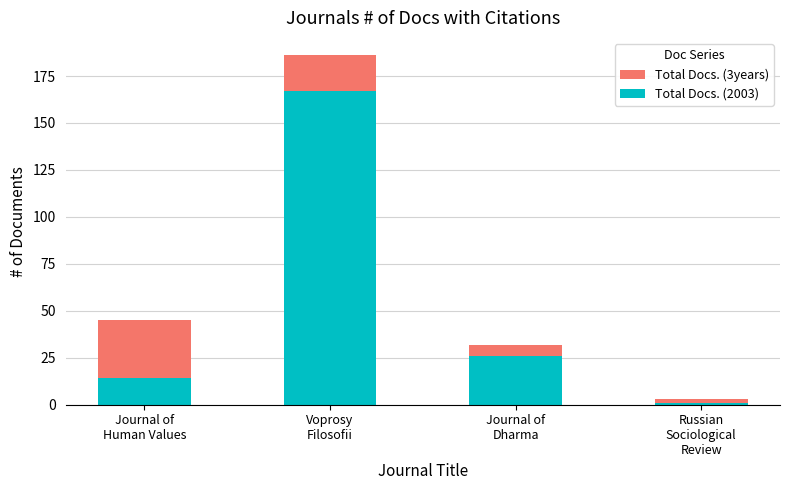

What is the label of the 2nd bar from the right?

Journal of
Dharma